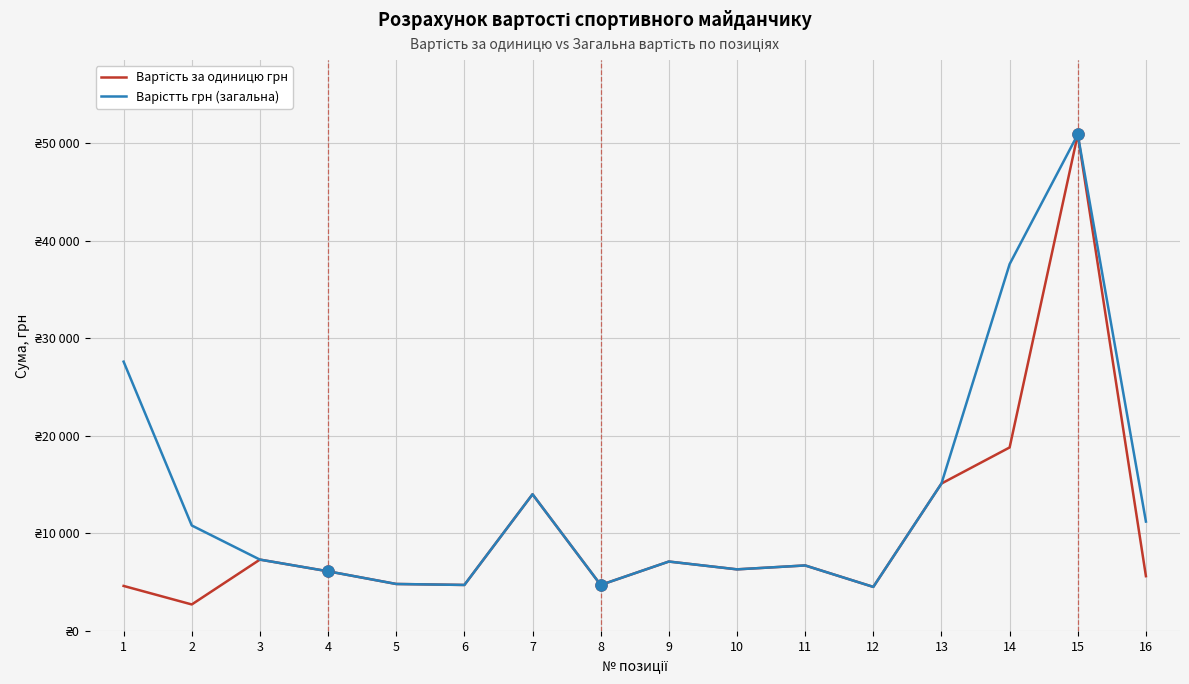

True or false: Вартість за одиницю грн and Варістть грн (загальна) cross at least once.

False